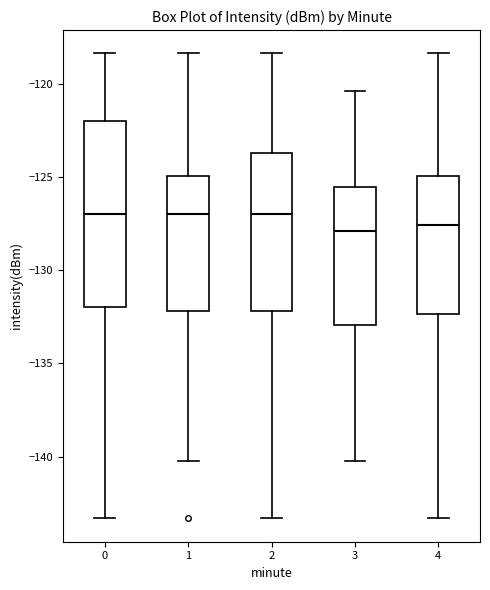

Reading left to right, read every box against the y-axis: the position of its median line, the range the box covers, and the ends of its whiskers. The values are not printed on the chart, so give them approximately, as read against the axis.

0: median -127.0, box -132.0 to -122.0, whiskers -143.5 to -118.5
1: median -127.0, box -132.0 to -125.0, whiskers -140.0 to -118.5
2: median -127.0, box -132.0 to -123.5, whiskers -143.5 to -118.5
3: median -128.0, box -133.0 to -125.5, whiskers -140.0 to -120.5
4: median -127.5, box -132.5 to -125.0, whiskers -143.5 to -118.5